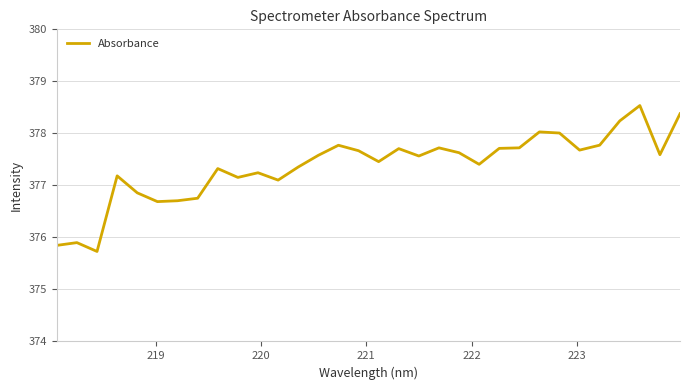

Count the number of values greater than 377.

25